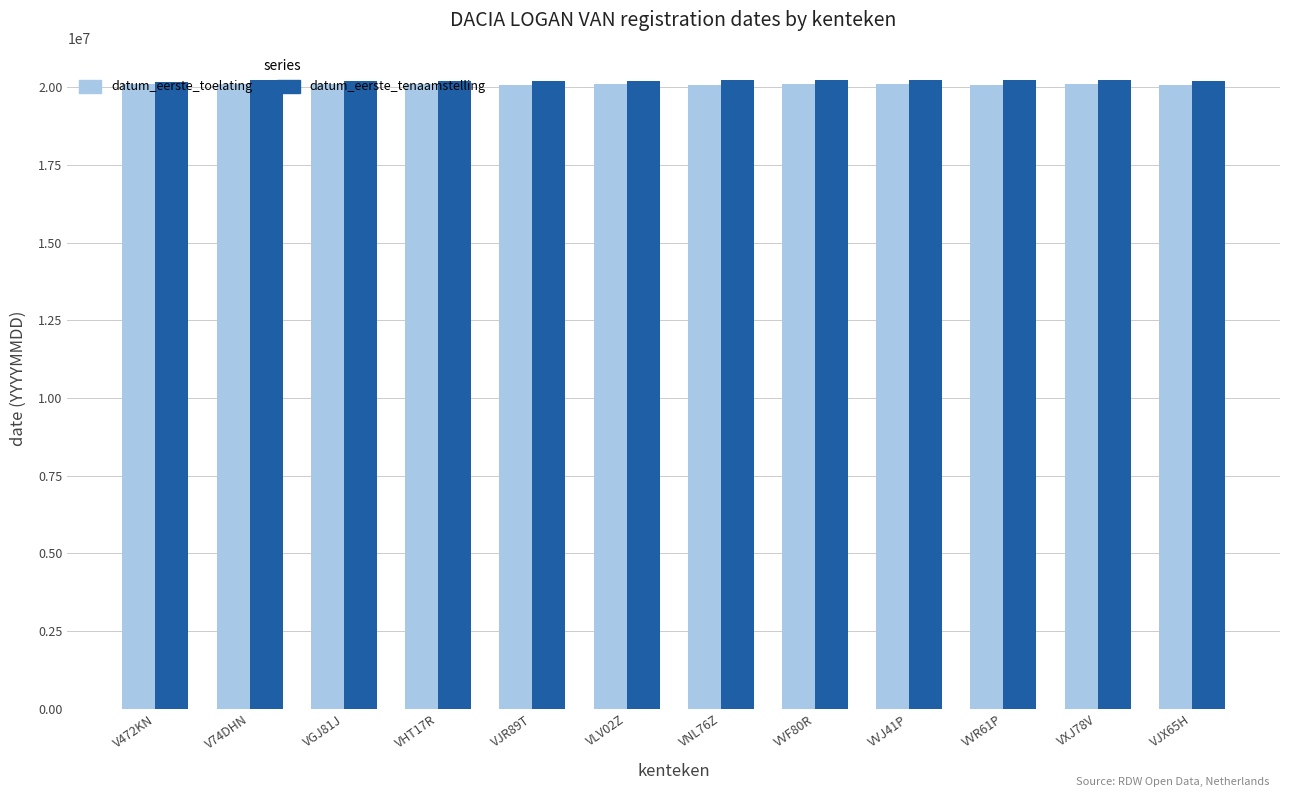

What position from the left is VVF80R?

8